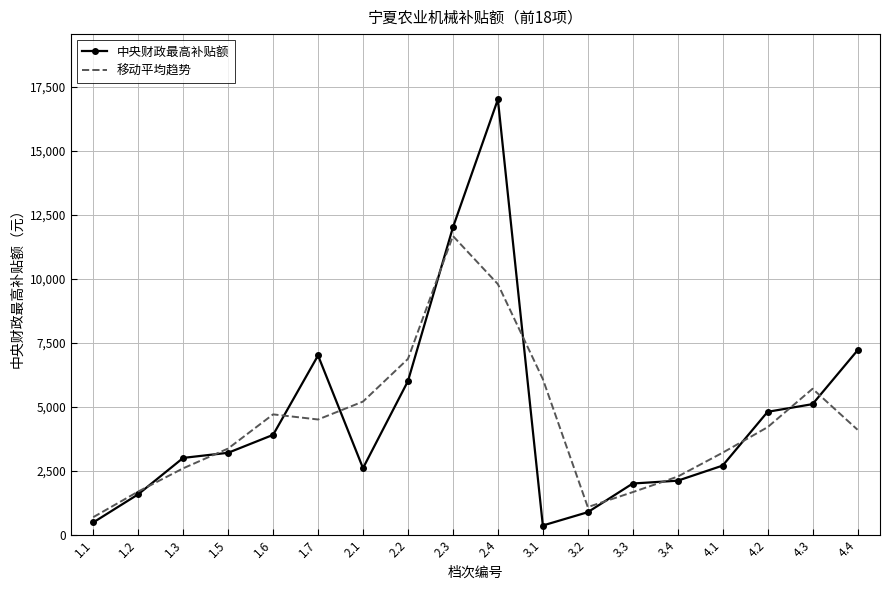

What is the maximum value shown in the chart?

17000.0